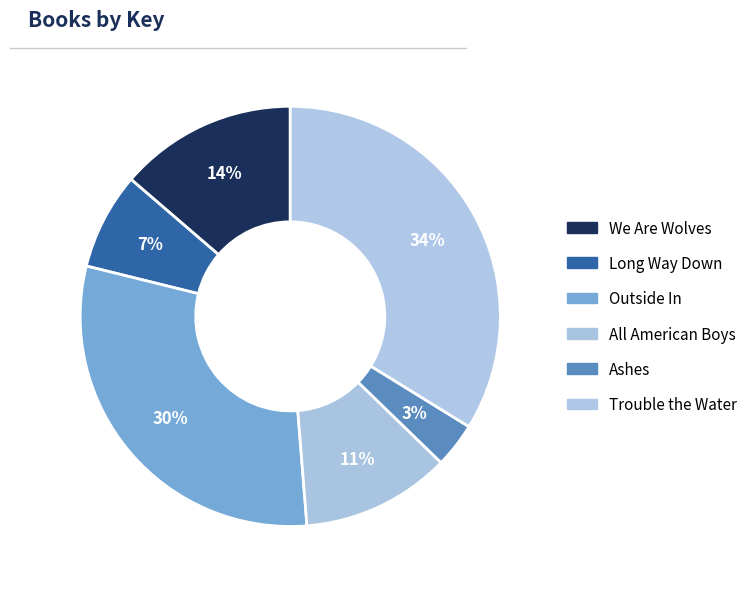

Rank the categories by value from lowest to highest.

Ashes, Long Way Down, All American Boys, We Are Wolves, Outside In, Trouble the Water